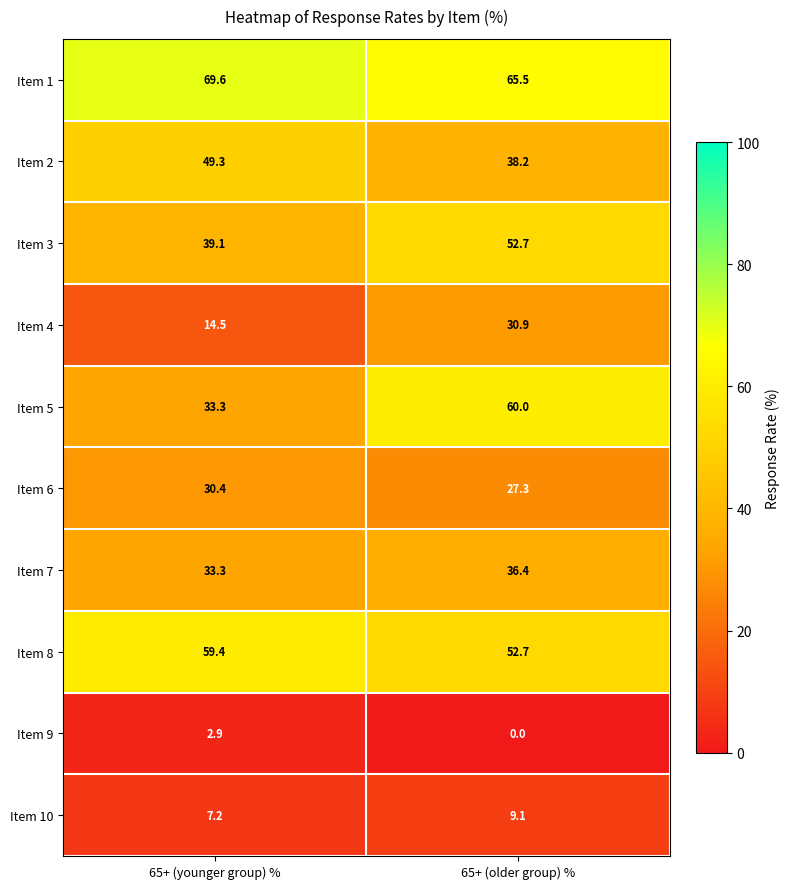

Reading left to right, list all the values displayed in this chart.

Item 1: 65+ (younger group) %=69.6	65+ (older group) %=65.5
Item 2: 65+ (younger group) %=49.3	65+ (older group) %=38.2
Item 3: 65+ (younger group) %=39.1	65+ (older group) %=52.7
Item 4: 65+ (younger group) %=14.5	65+ (older group) %=30.9
Item 5: 65+ (younger group) %=33.3	65+ (older group) %=60.0
Item 6: 65+ (younger group) %=30.4	65+ (older group) %=27.3
Item 7: 65+ (younger group) %=33.3	65+ (older group) %=36.4
Item 8: 65+ (younger group) %=59.4	65+ (older group) %=52.7
Item 9: 65+ (younger group) %=2.9	65+ (older group) %=0.0
Item 10: 65+ (younger group) %=7.2	65+ (older group) %=9.1